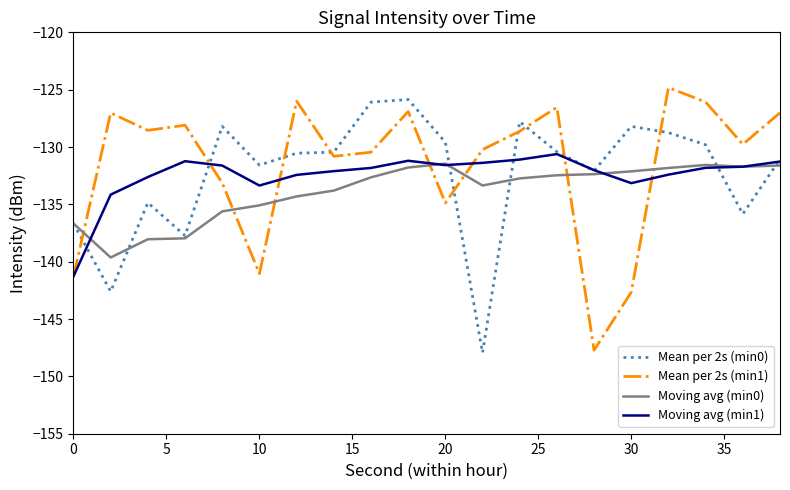

True or false: Moving avg (min1) has more than 0 points higher than both neighbors.

True